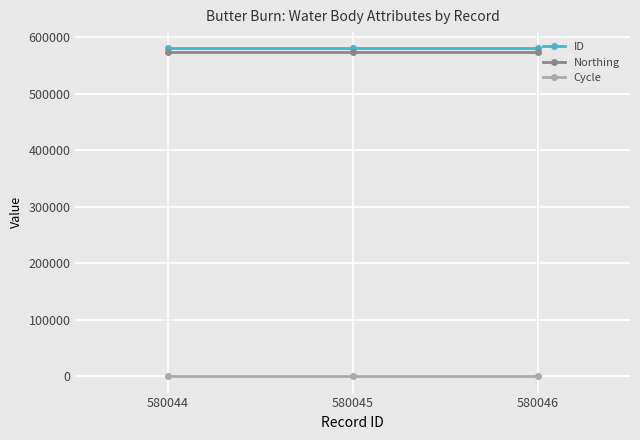

What is the value of the Cycle point at the 3rd from the left?

3